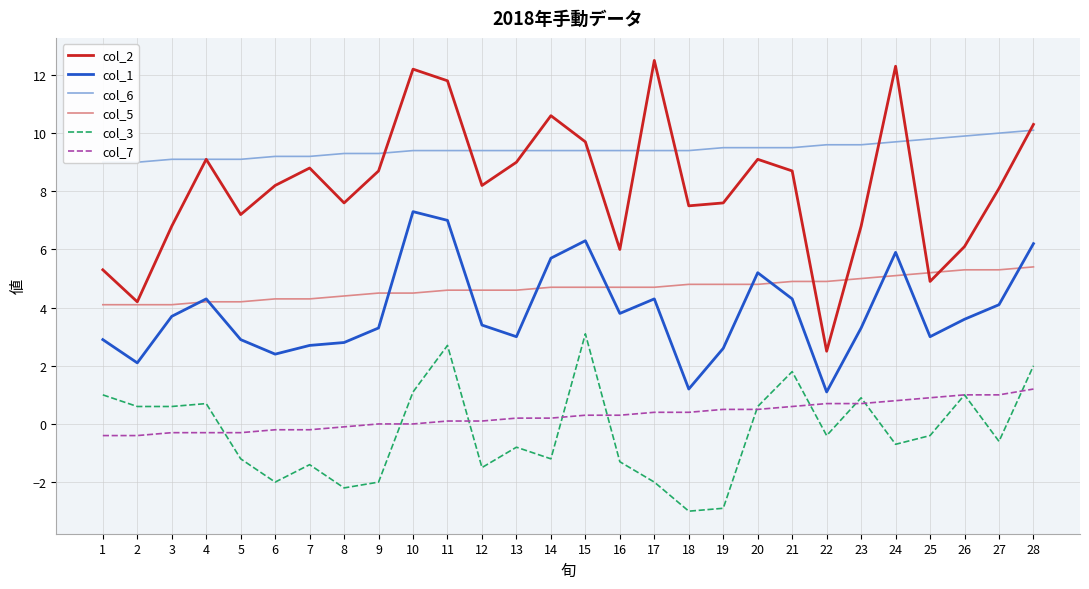

Which has a higher value, 5 or 19?

19